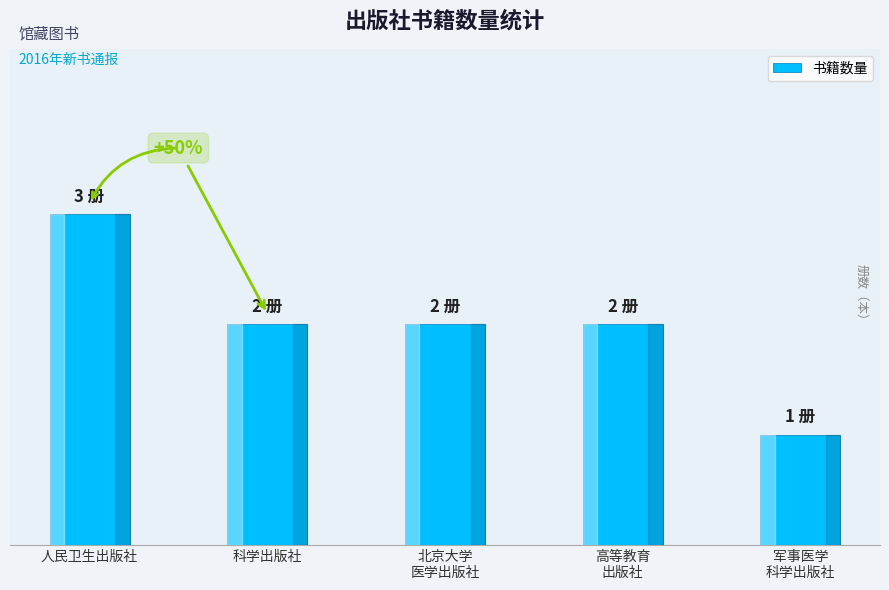

Are the bars horizontal?

No